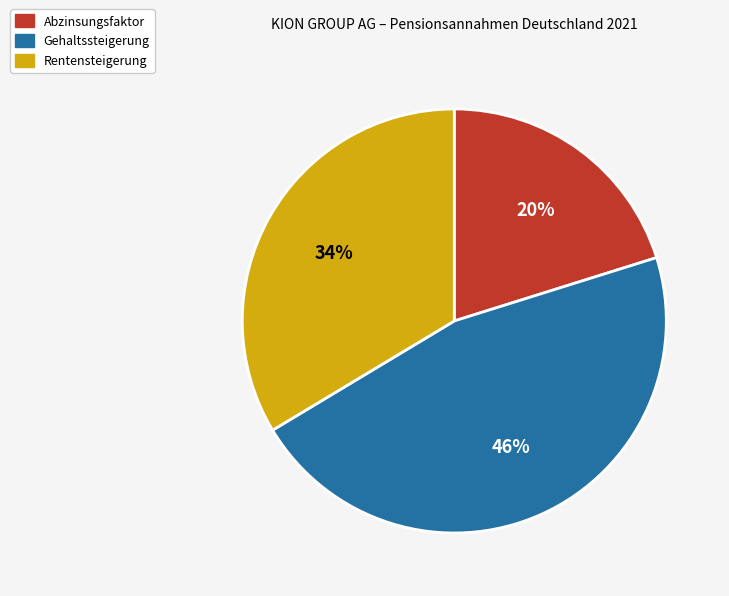

Which has a higher value, Gehaltssteigerung or Rentensteigerung?

Gehaltssteigerung